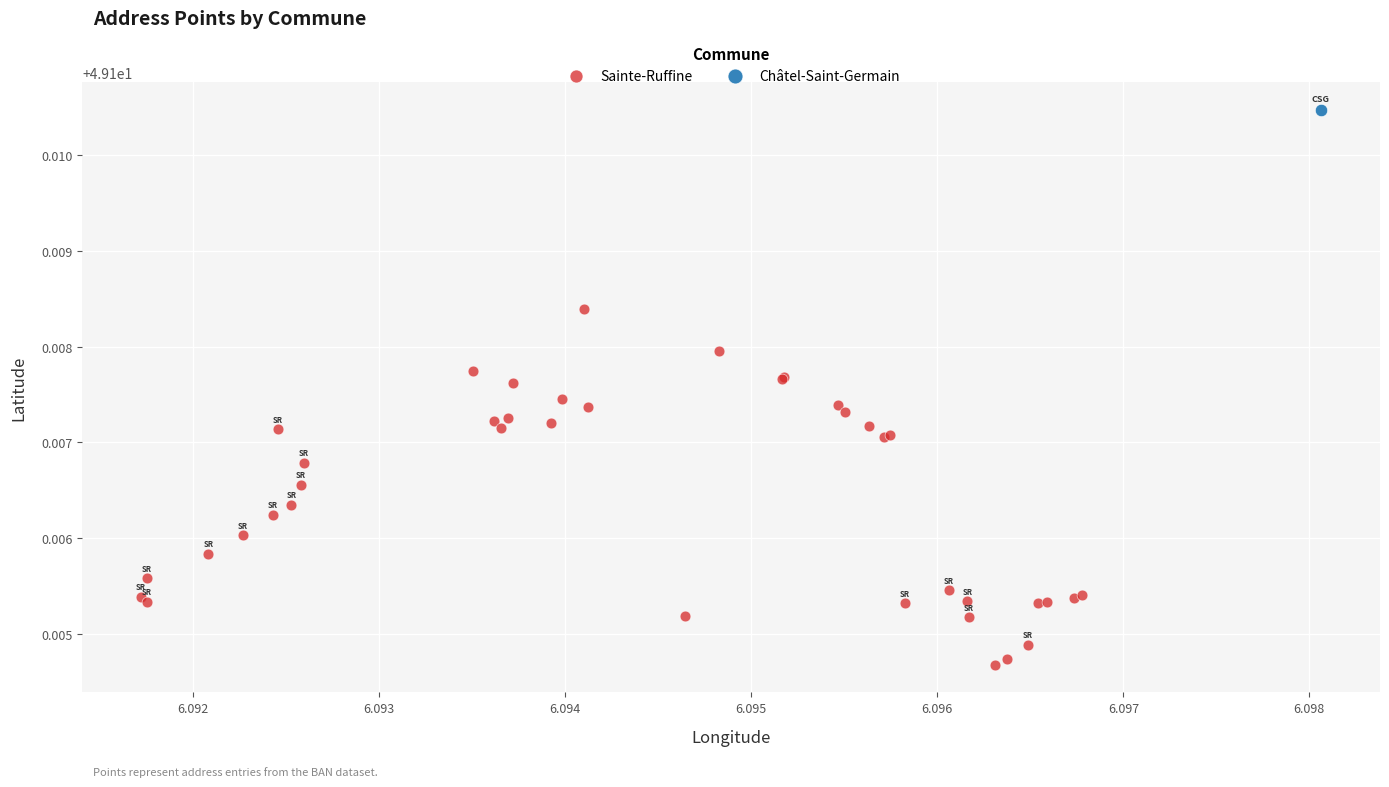

What are all the series names shown in the legend?

Sainte-Ruffine, Châtel-Saint-Germain